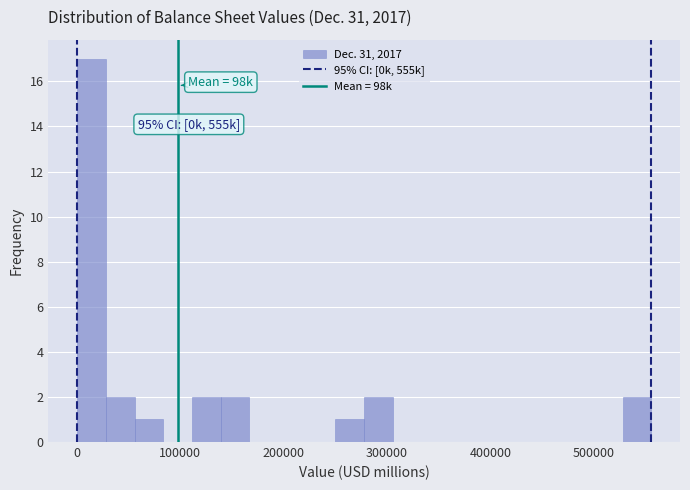

Around what value on the x-axis is the tallest bar? Give the approximate position of its centre, as read against the axis.

10000